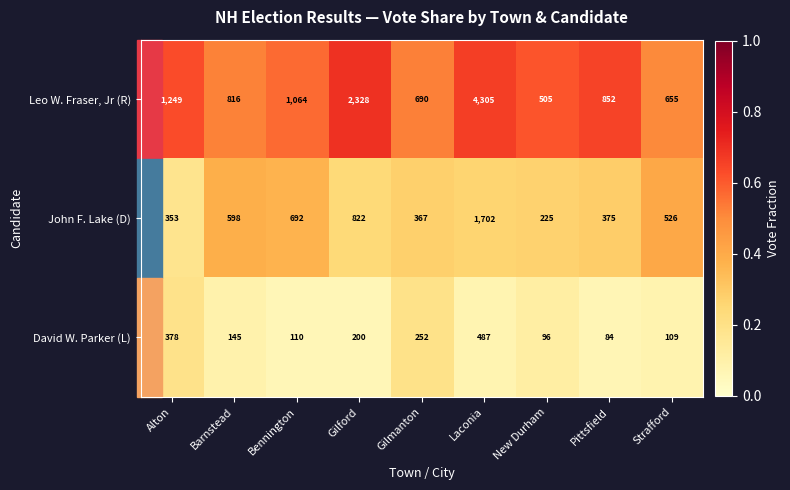

At which category is the sum across all series the highest?

Laconia